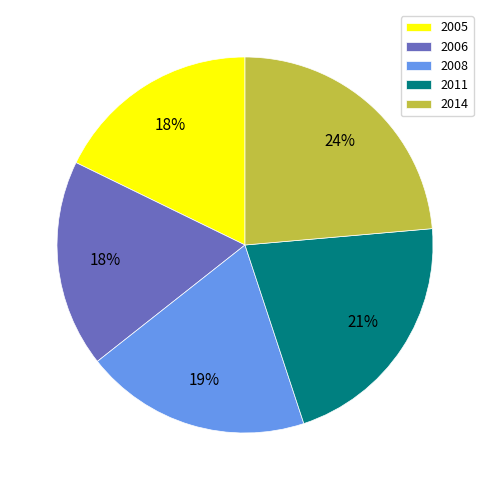

Is 2006 the majority of the pie?

No